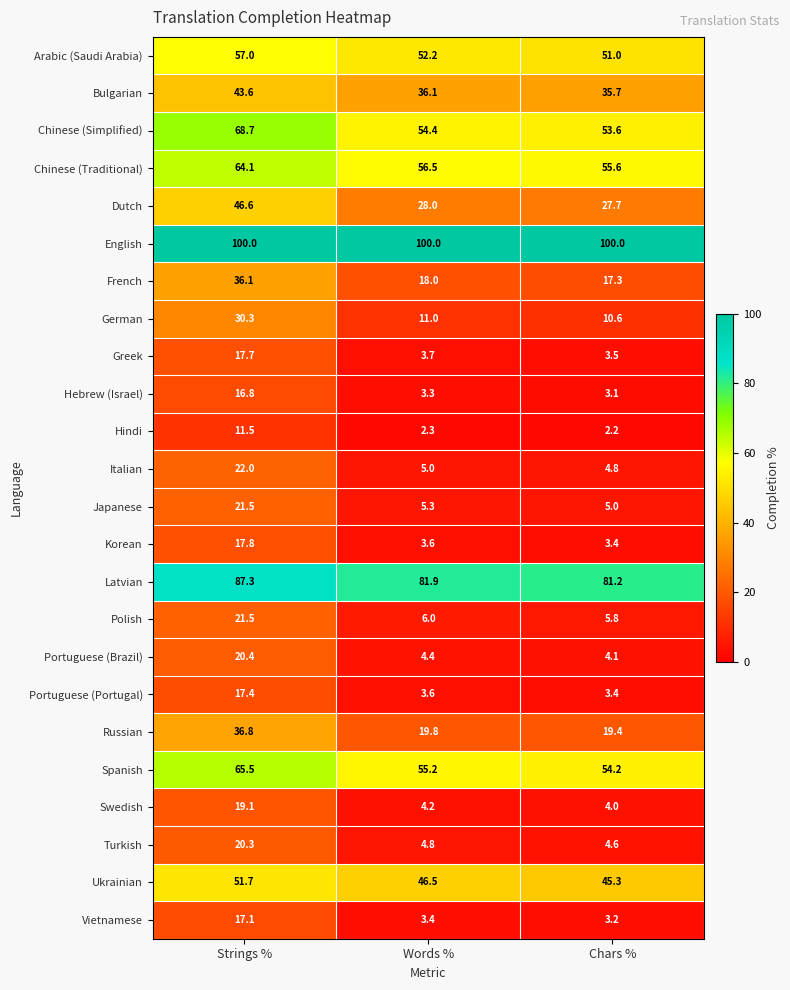

True or false: Chinese (Simplified) has a value of 73.9 at Words %.

False